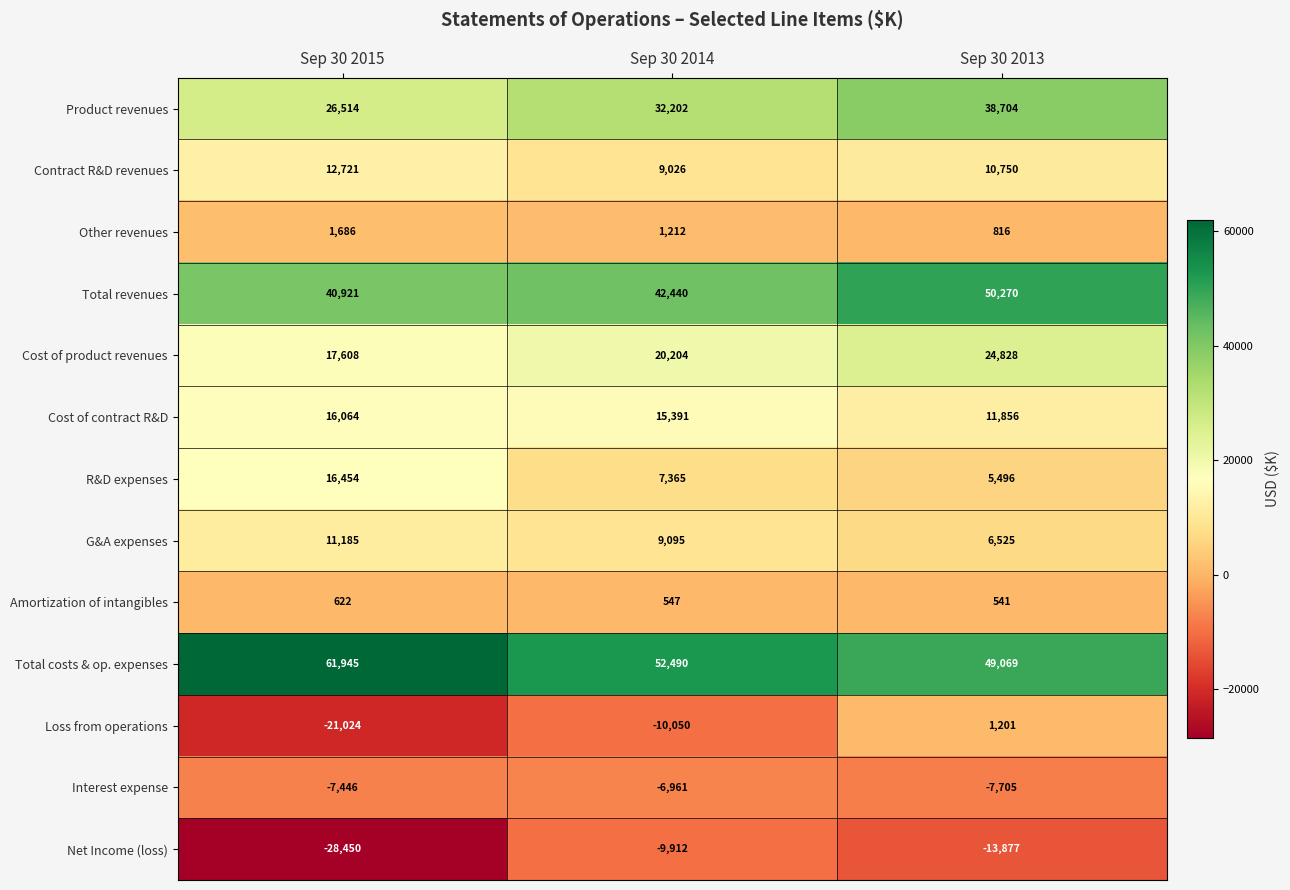

Where is Net Income (loss) nearest to the value -19181?

Sep 30 2013